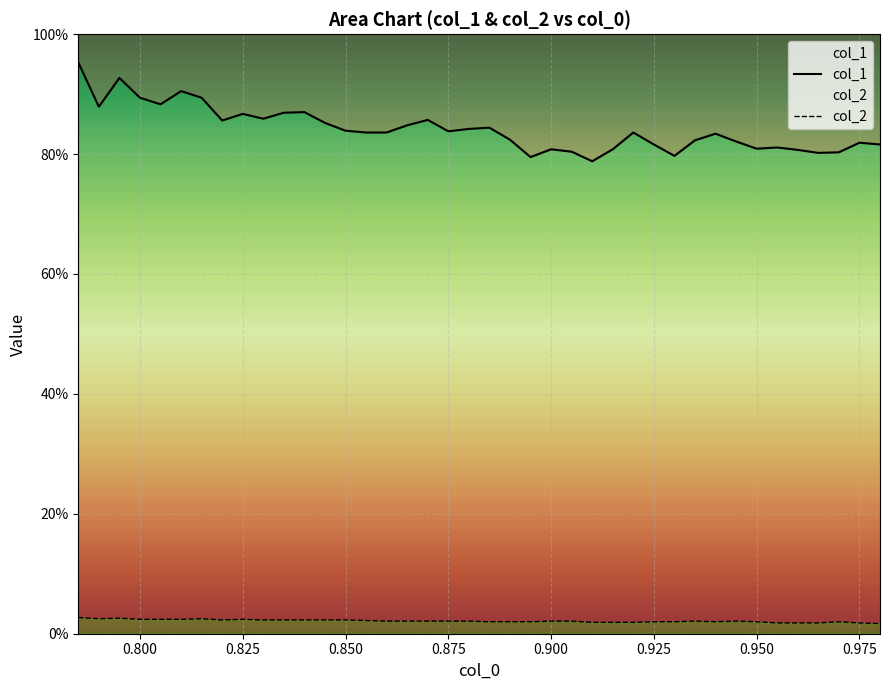

At which category does col_2 reach its first local valley?

0.800